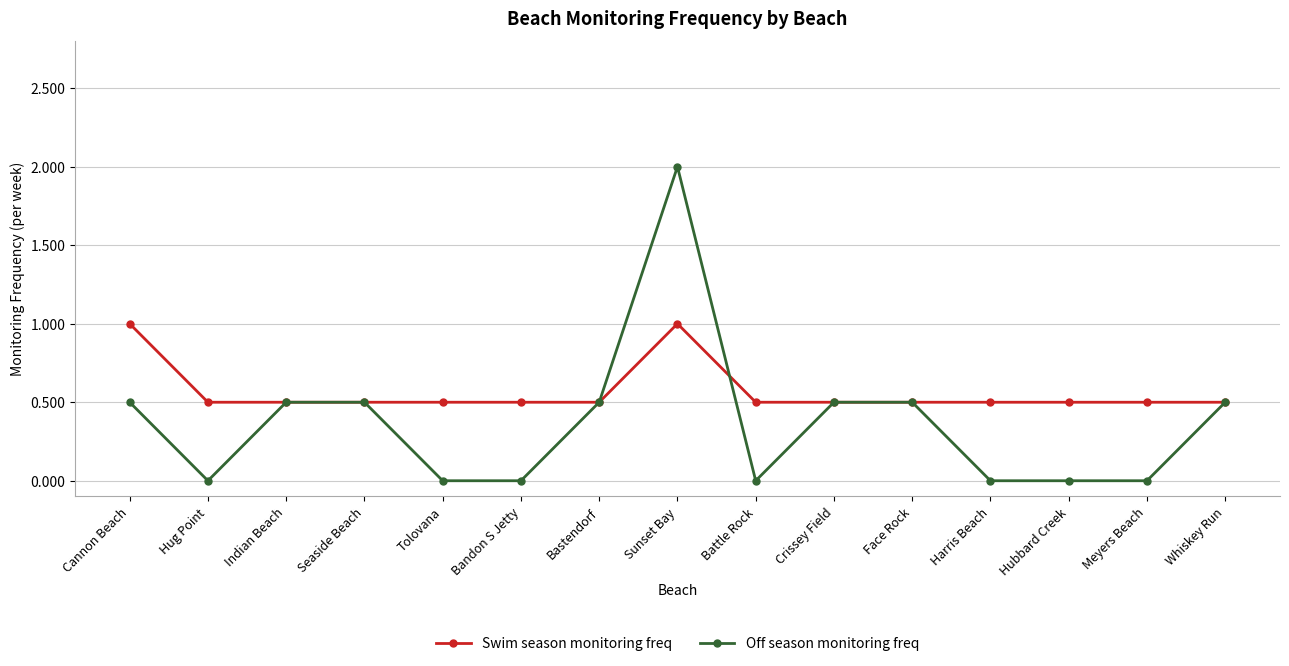

What are all the series names shown in the legend?

Swim season monitoring freq, Off season monitoring freq